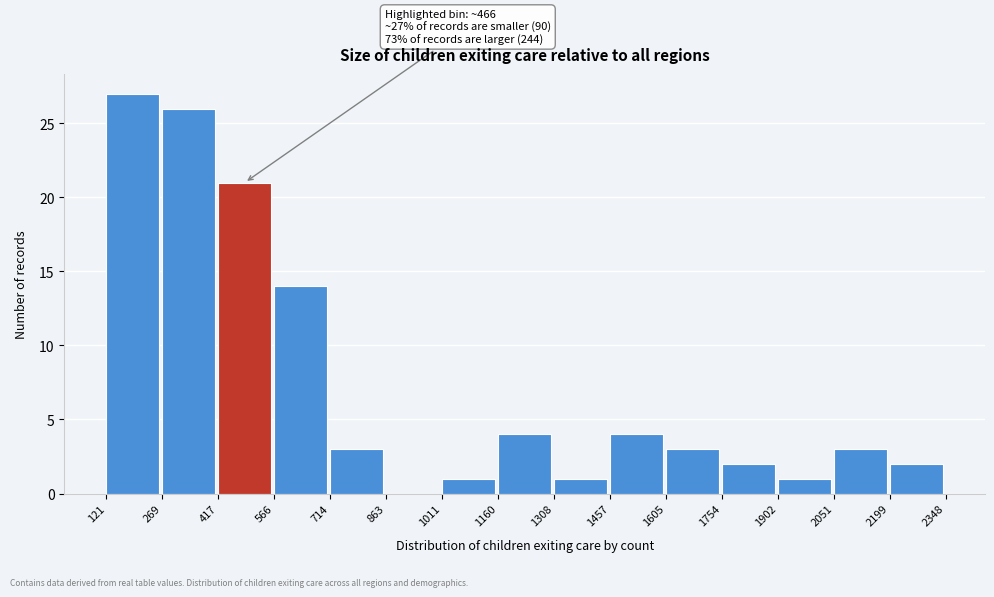

Which range on the x-axis has the tallest bar?

121 to 269